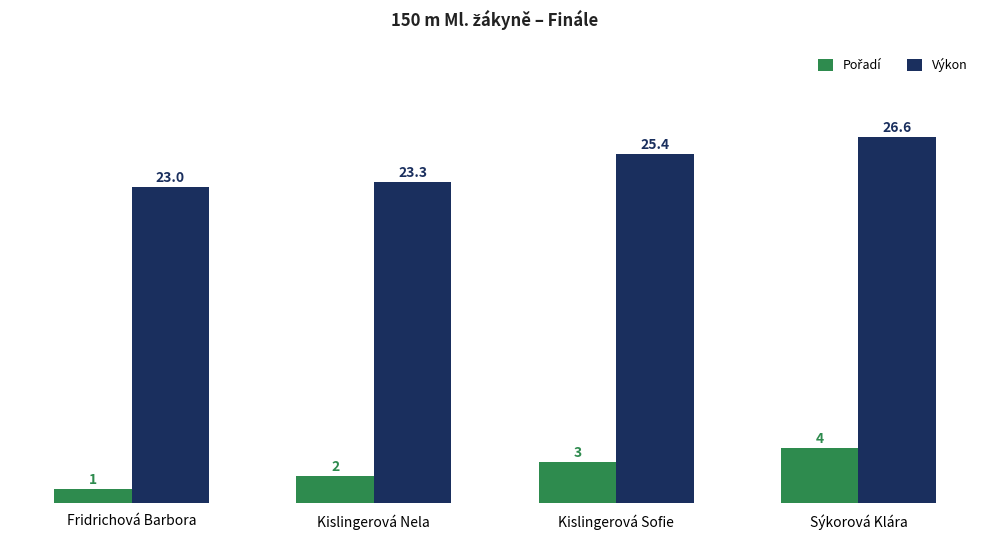

The value of Výkon at Sýkorová Klára is 26.6. True or false?

True